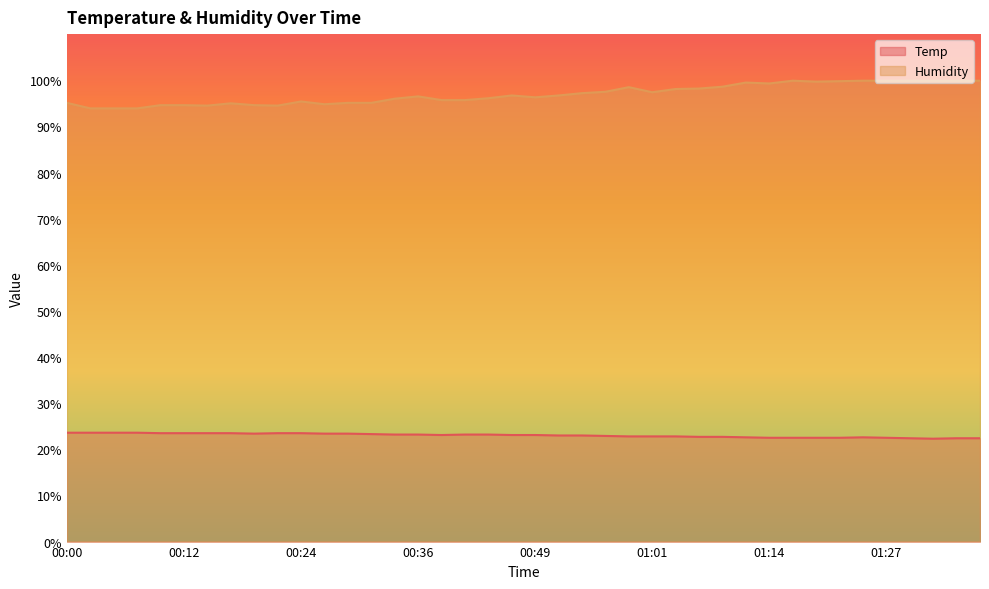

True or false: Humidity and Temp intersect in this chart.

False